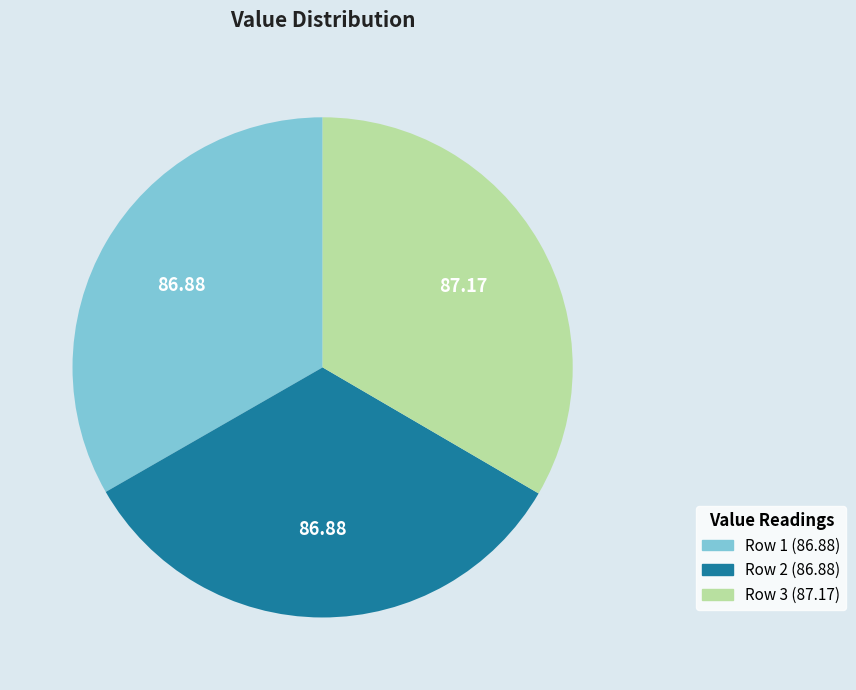

Combined, do Row 2 (86.88) and Row 3 (87.17) account for over 50%?

Yes